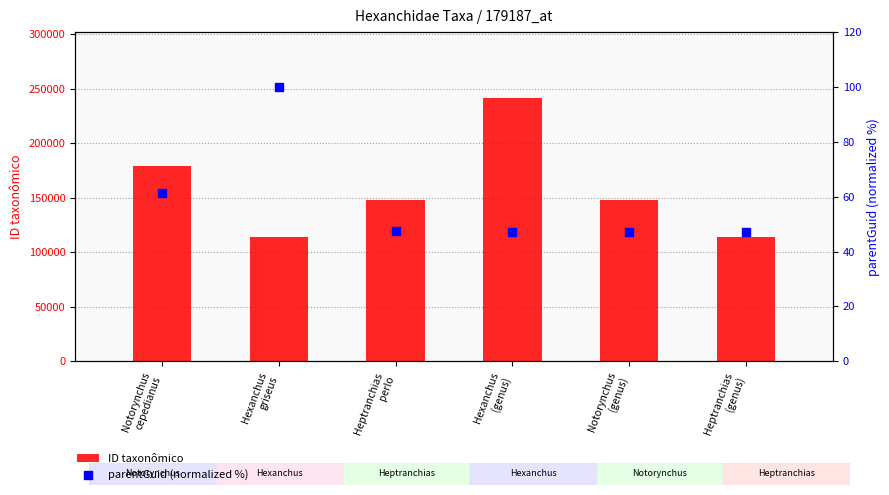

Which series contains the lowest Y value?

parentGuid (normalized %)